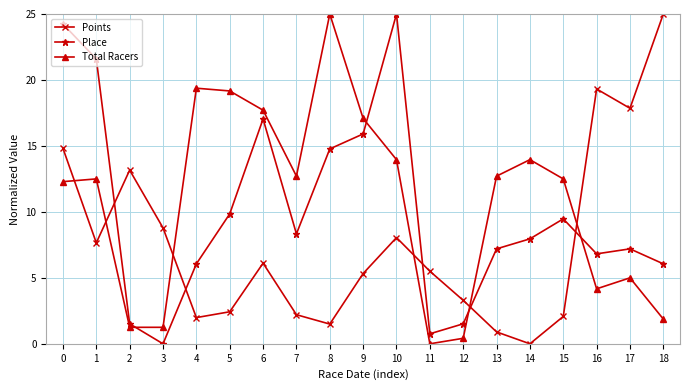

In Place, how many points are lower than both neighbors (excluding endpoints)?

4